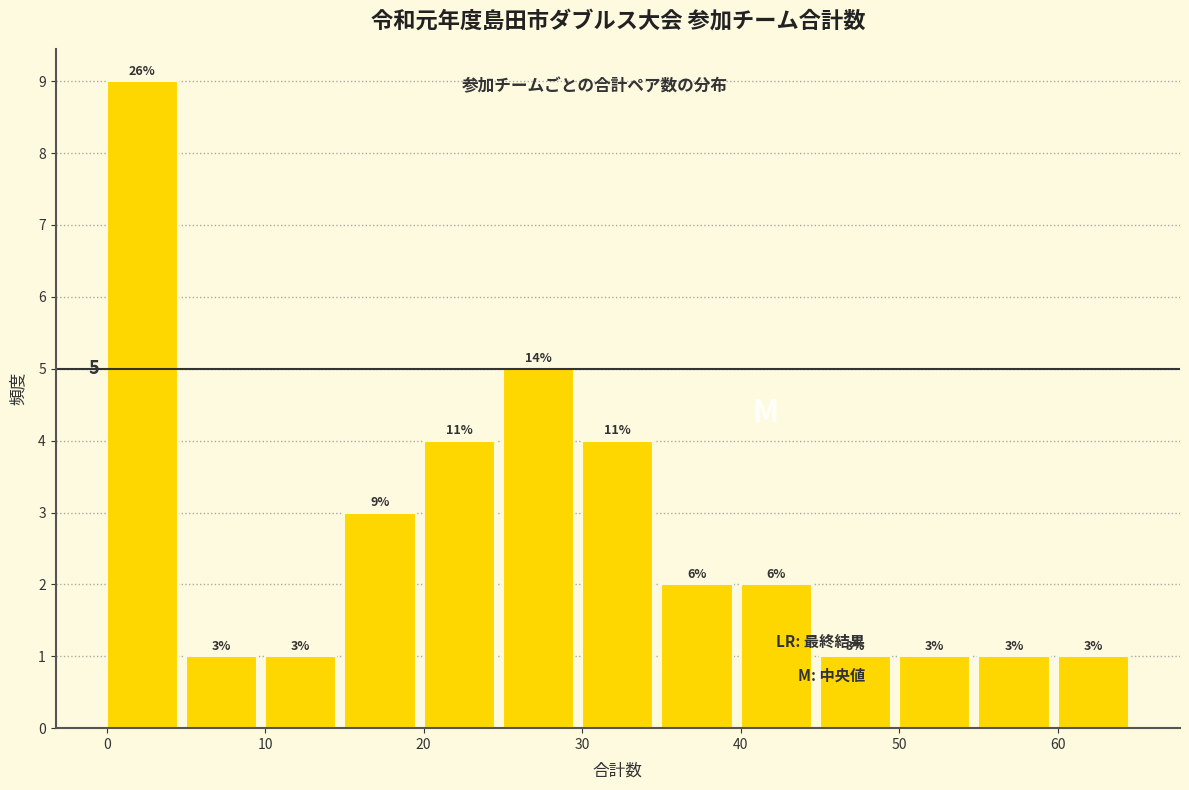

Which range on the x-axis has the tallest bar?

0 to 5